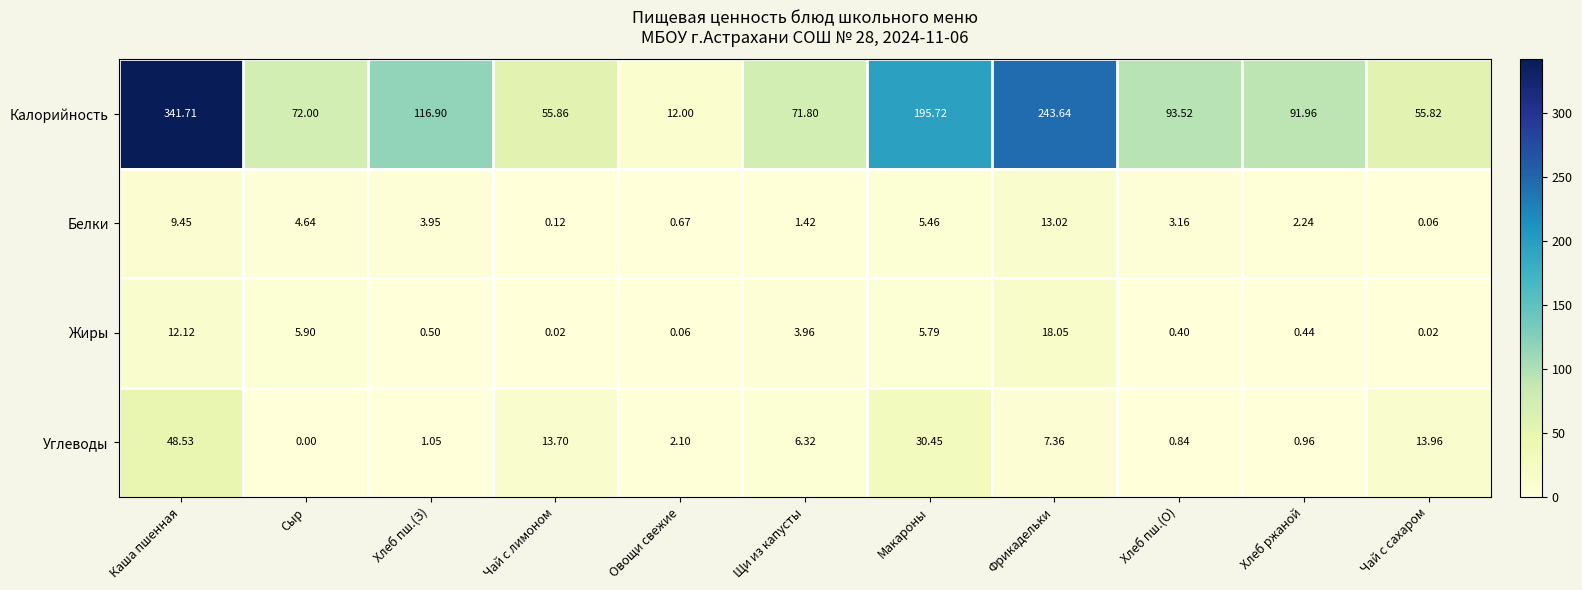

At which label does Калорийность reach its peak?

Каша пшенная